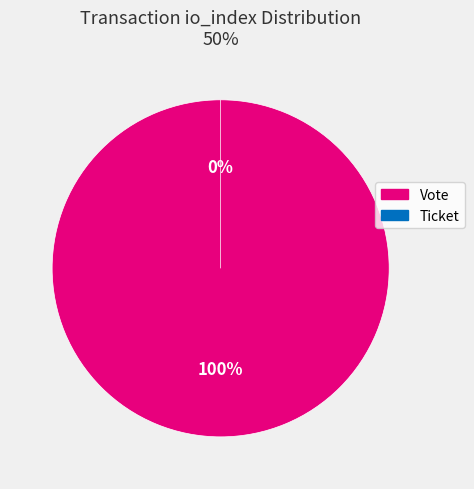

To the nearest percent, what is the combined percentage of Vote (io_index=1) and Ticket (io_index=0)?

100%